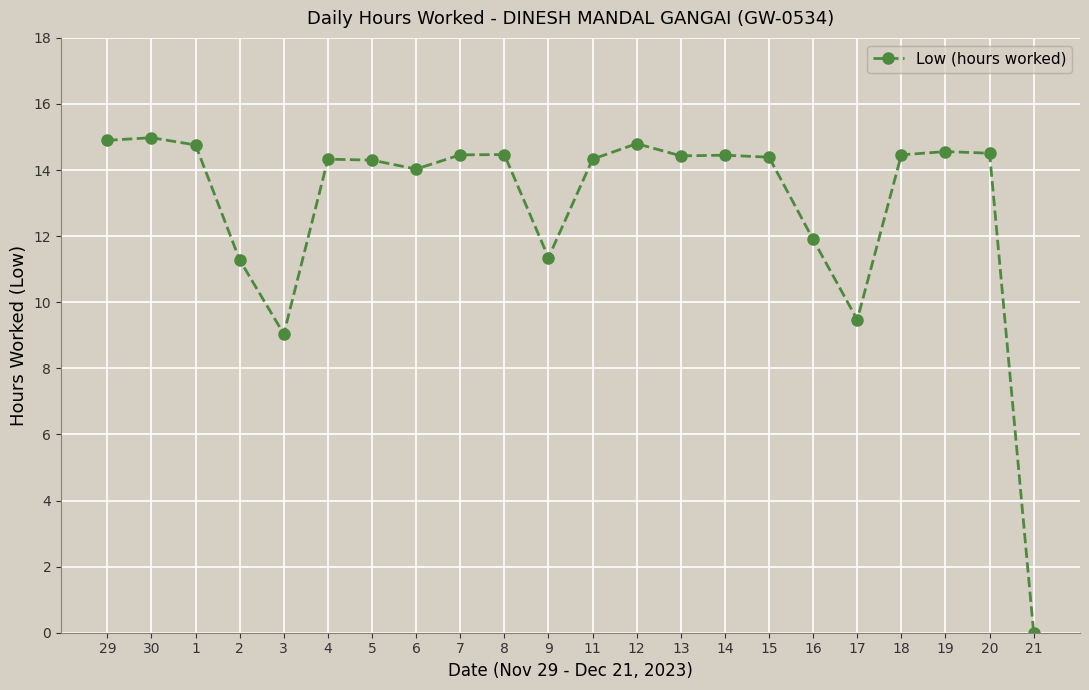

What is the label of the 18th point from the right?

3